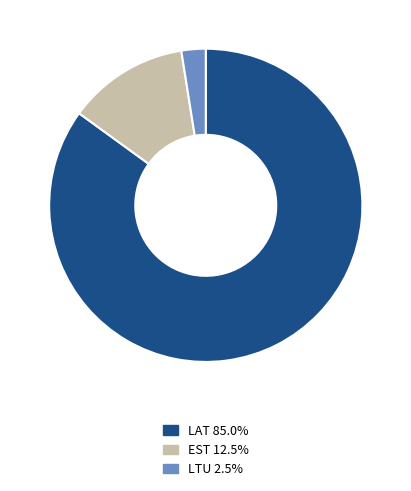

Count the number of slices in the pie.

3